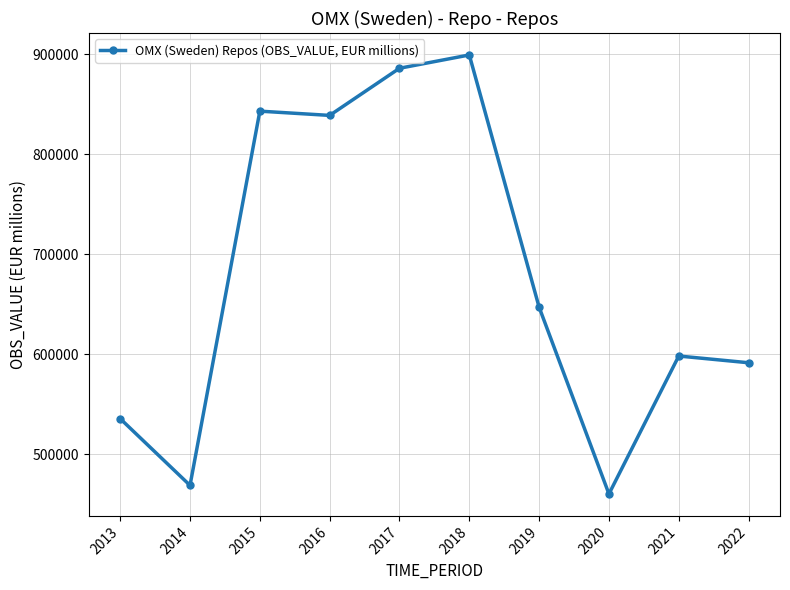

Reading right to left, list all the values displayed in this chart.

2022=591548.5	2021=598280.6	2020=460445.2	2019=647068.3	2018=899104.5	2017=885822.9	2016=838710.4	2015=842962.1	2014=469020.7	2013=535691.1